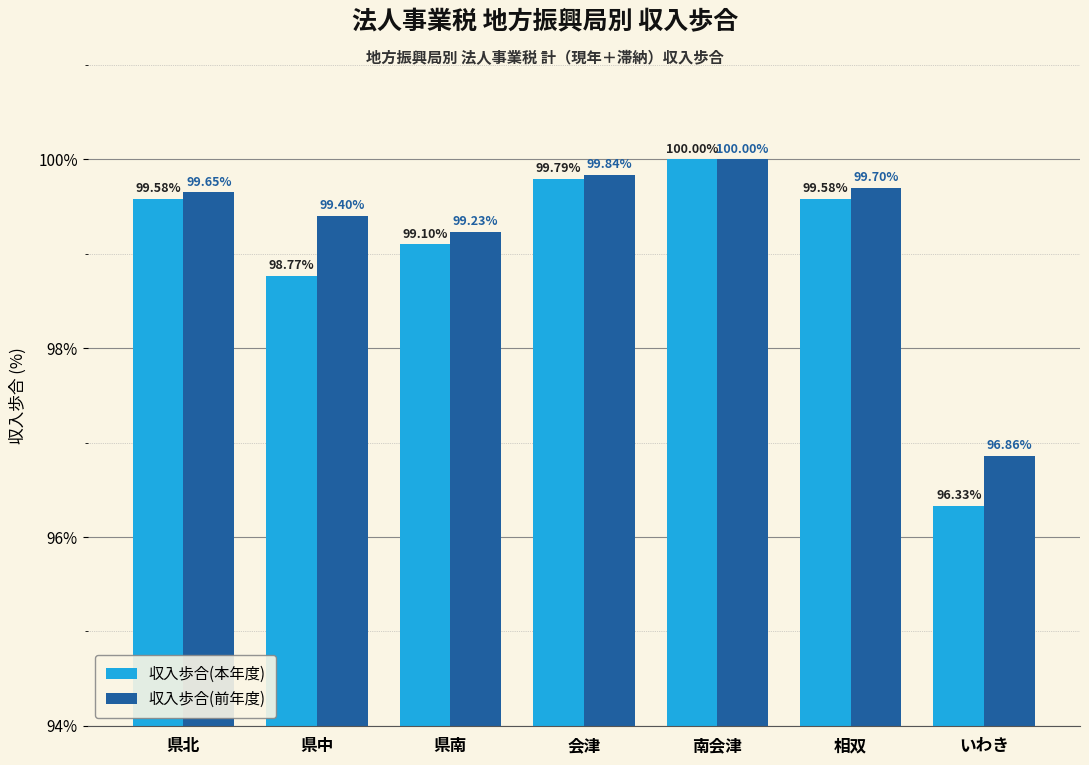

Rank the series by their average value, from lowest to highest.

収入歩合(本年度), 収入歩合(前年度)